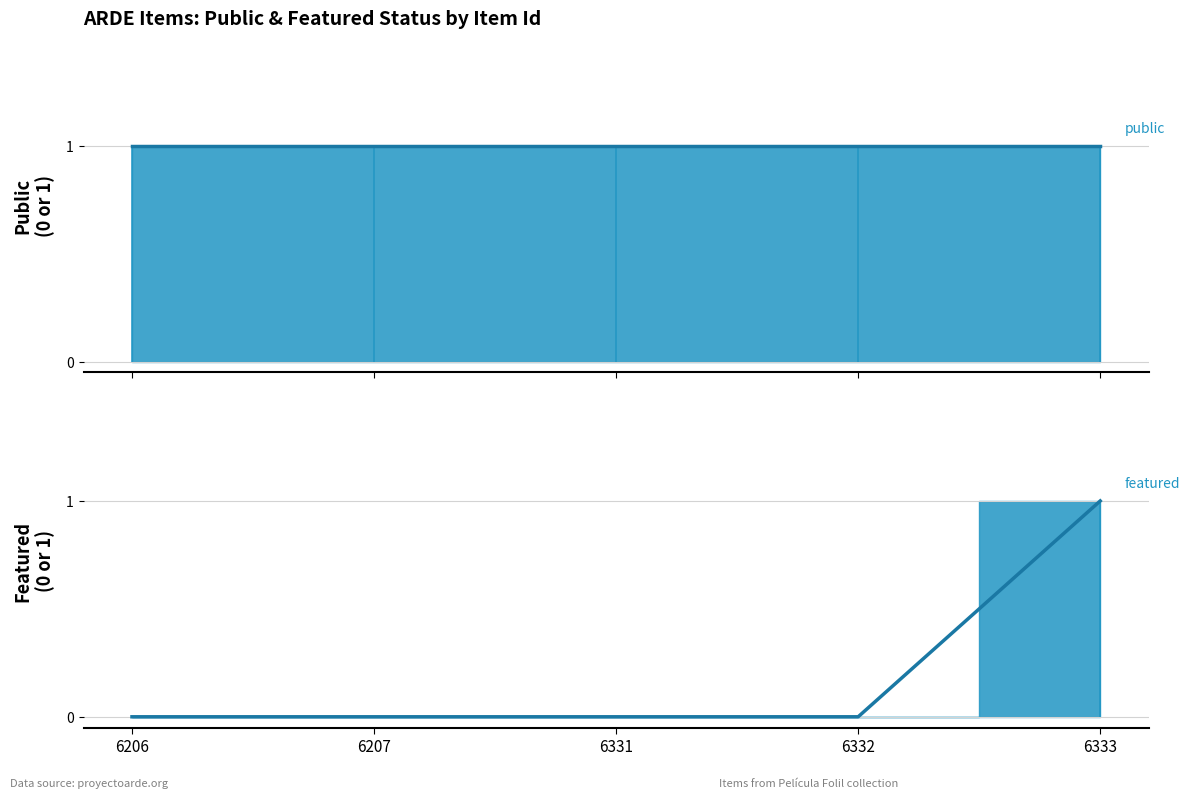

Which category has the lowest value in the featured (trend) series?

6206